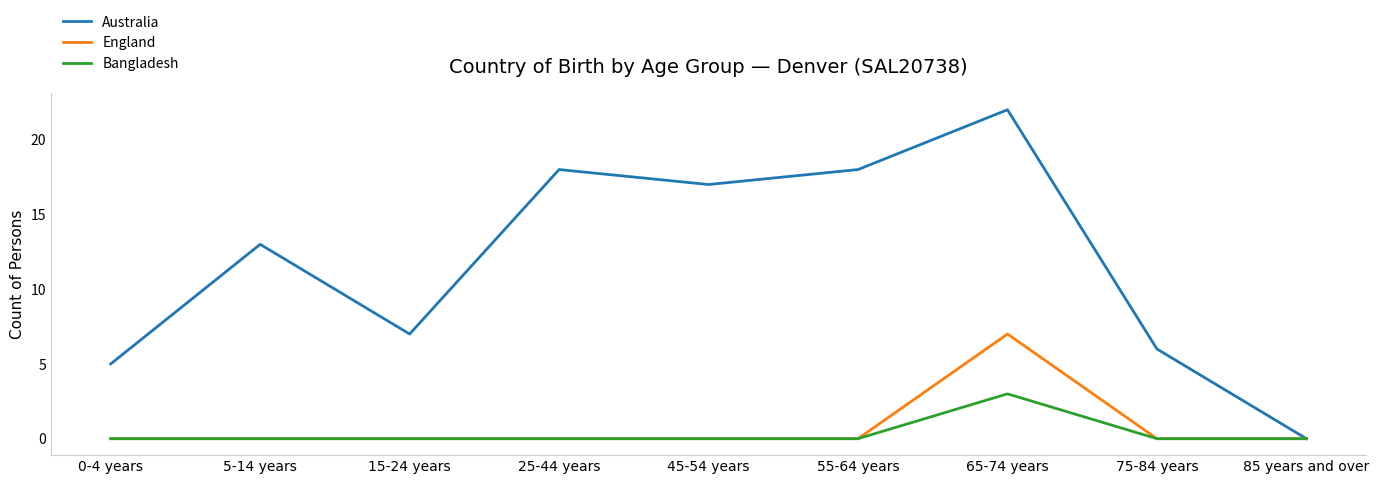

What position from the left is 15-24 years?

3